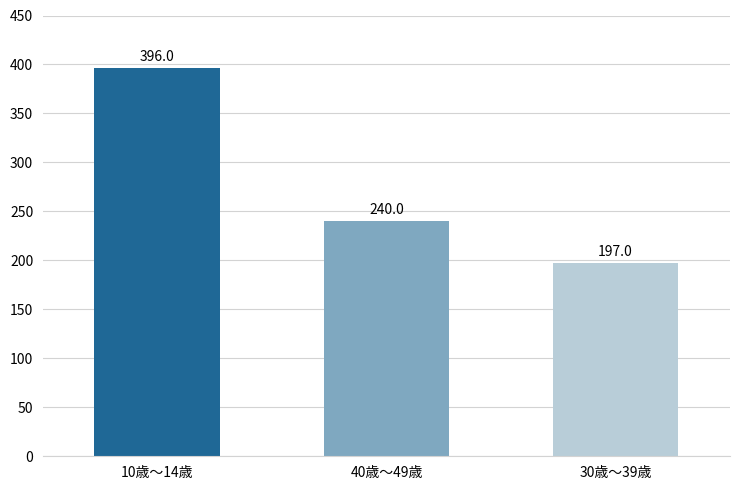

What is the change in value from 40歳～49歳 to 30歳～39歳?

-43